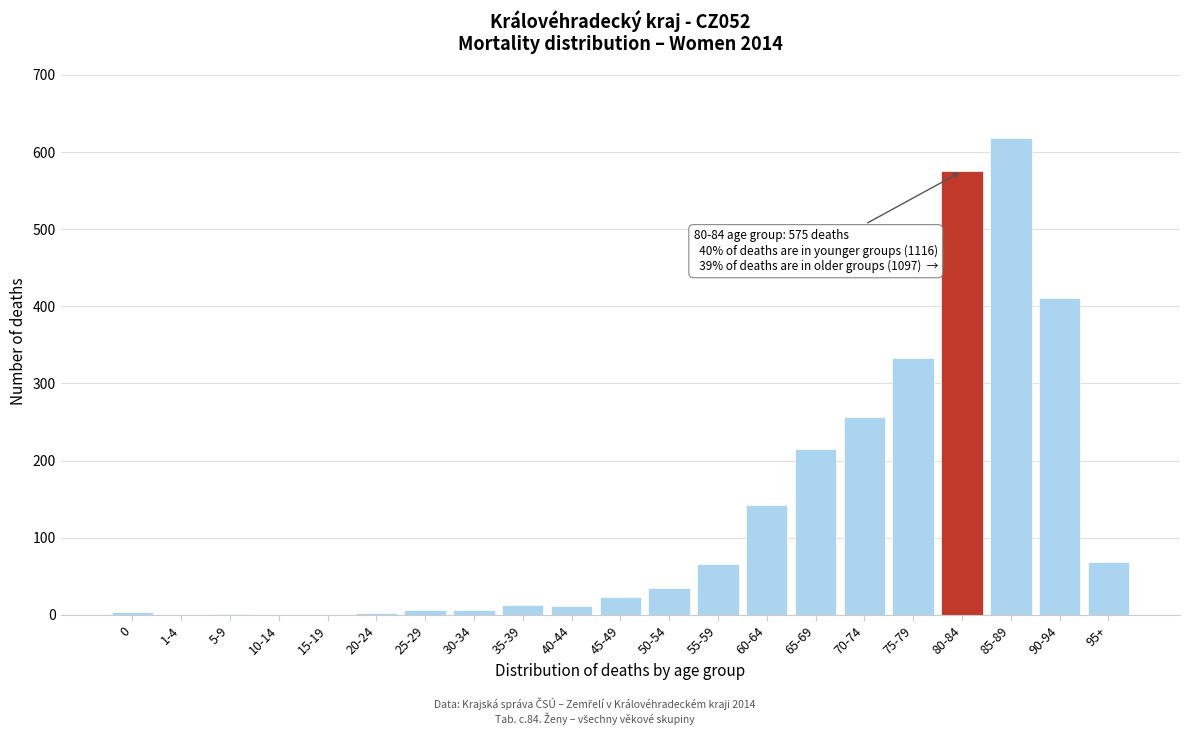

The chart shows a value of 85 at 65-69. True or false?

False